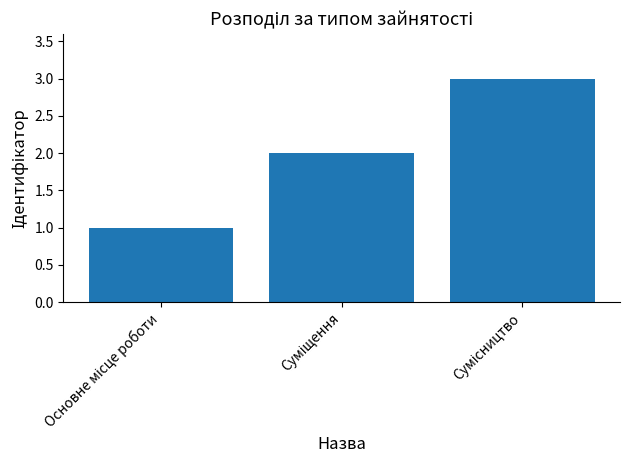

What is the sum of all values?

6